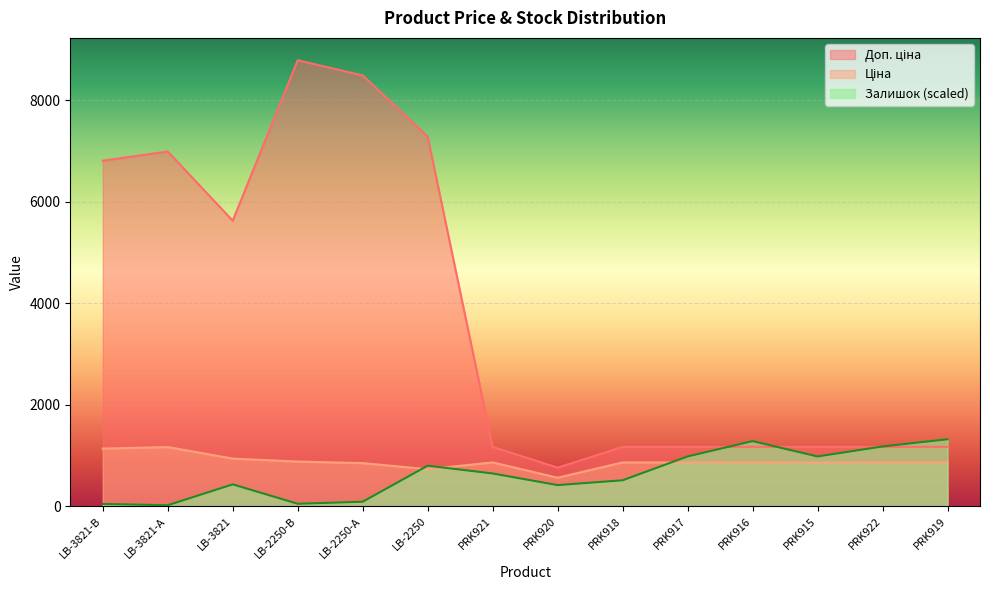

What is the value of the Доп. ціна point at the 4th from the left?

8794.5